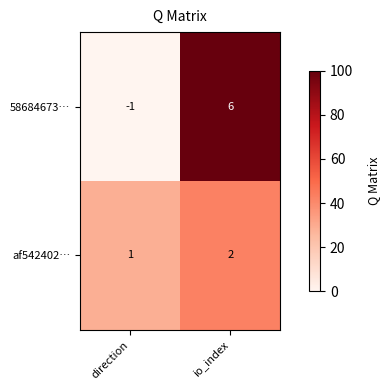

Reading left to right, list all the values displayed in this chart.

58684673…: -1	6
af542402…: 1	2